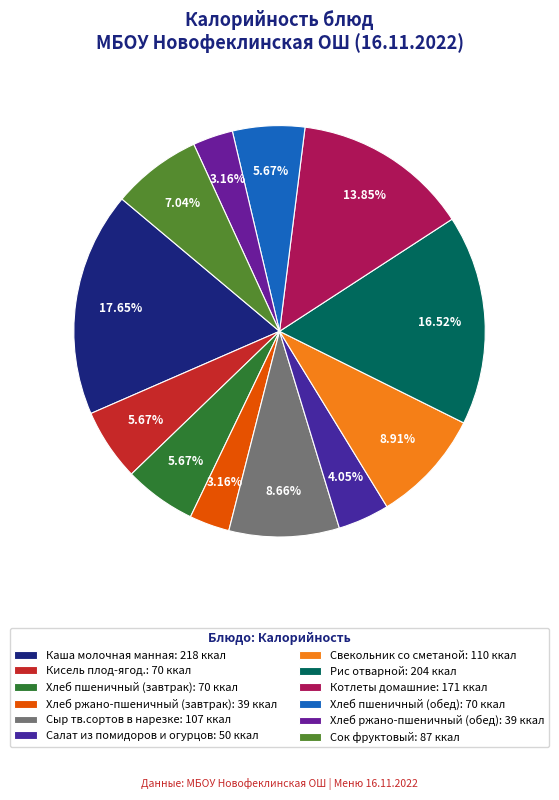

Count the number of slices in the pie.

12